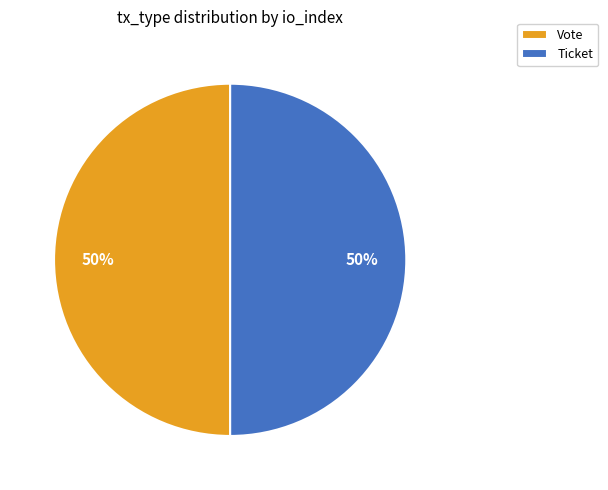

What is the ratio of the value at Ticket to the value at Vote?

1.0